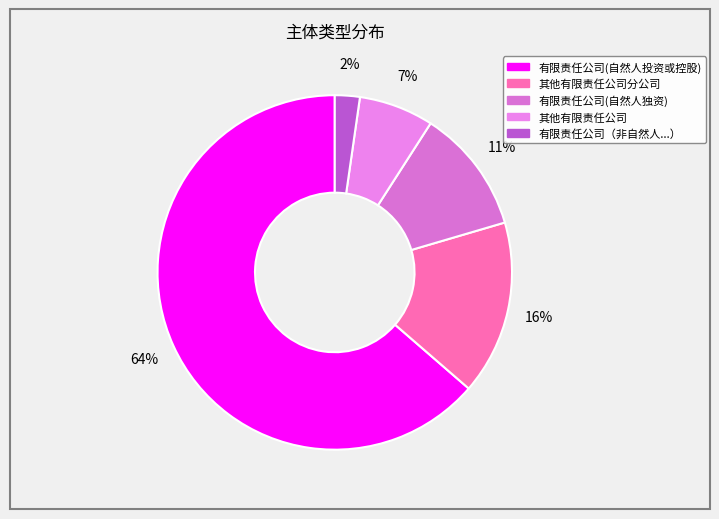

Is there any slice that represents more than half of the pie?

Yes